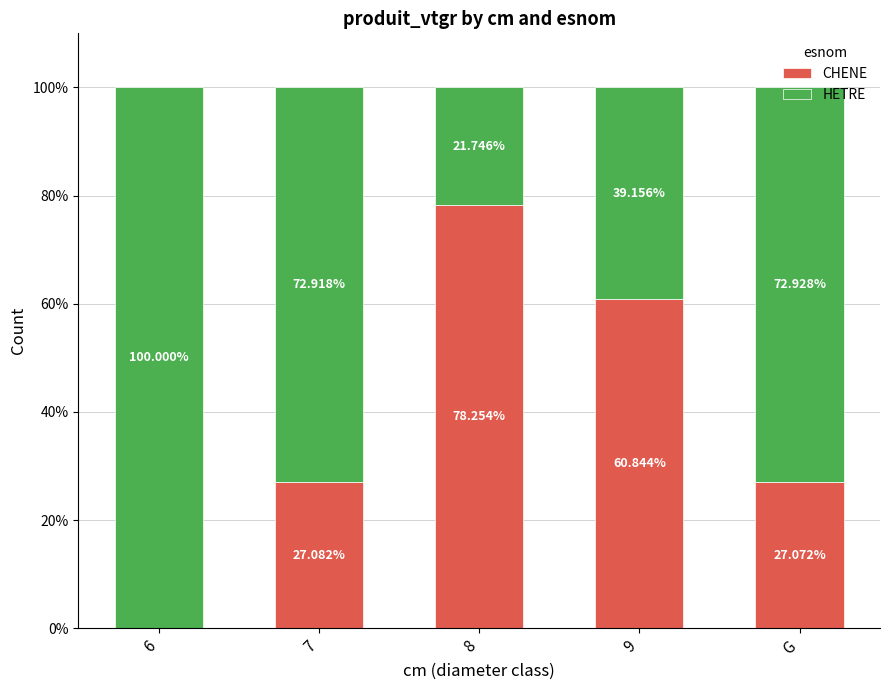

What is the total value across all series at G?

100.0